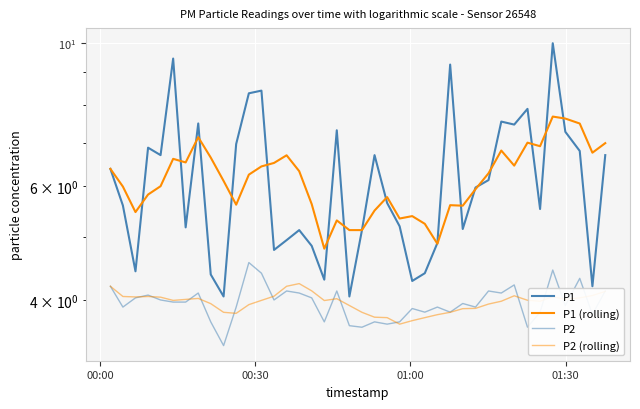

Does the chart display data point markers on the line(s)?

No